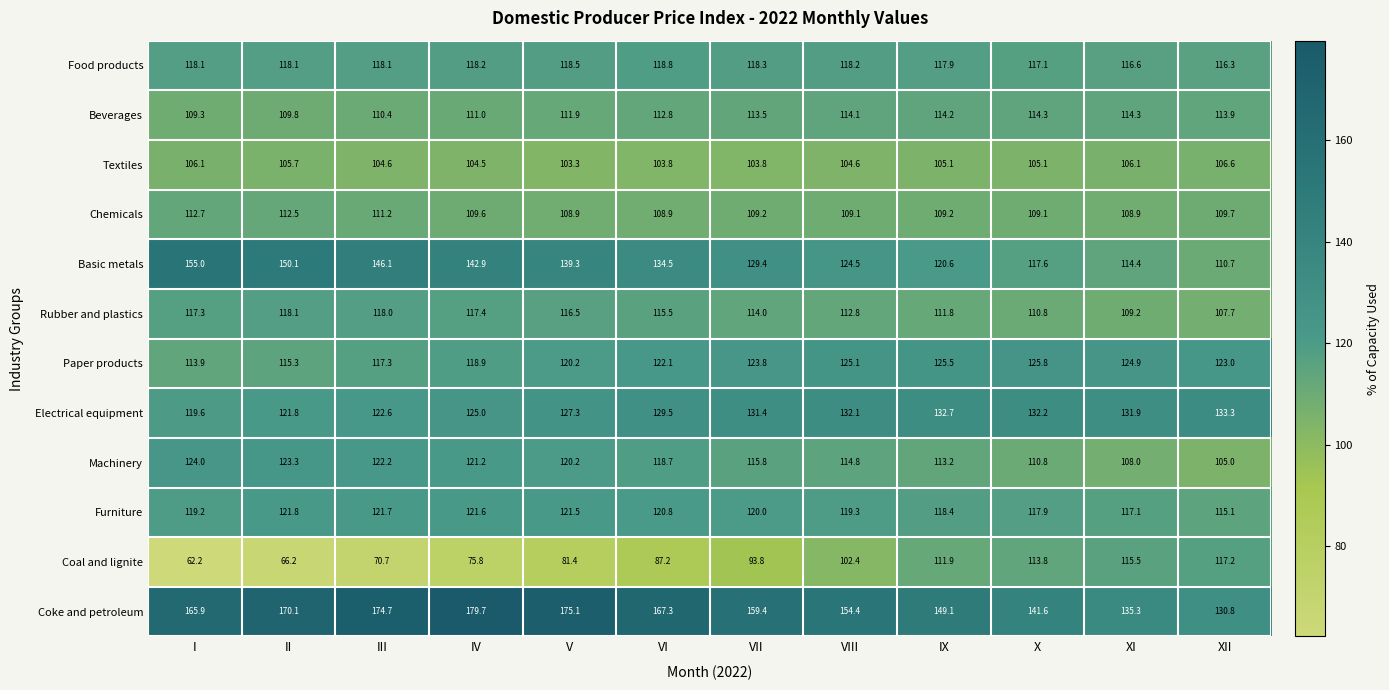

How many series are shown in this chart?

12